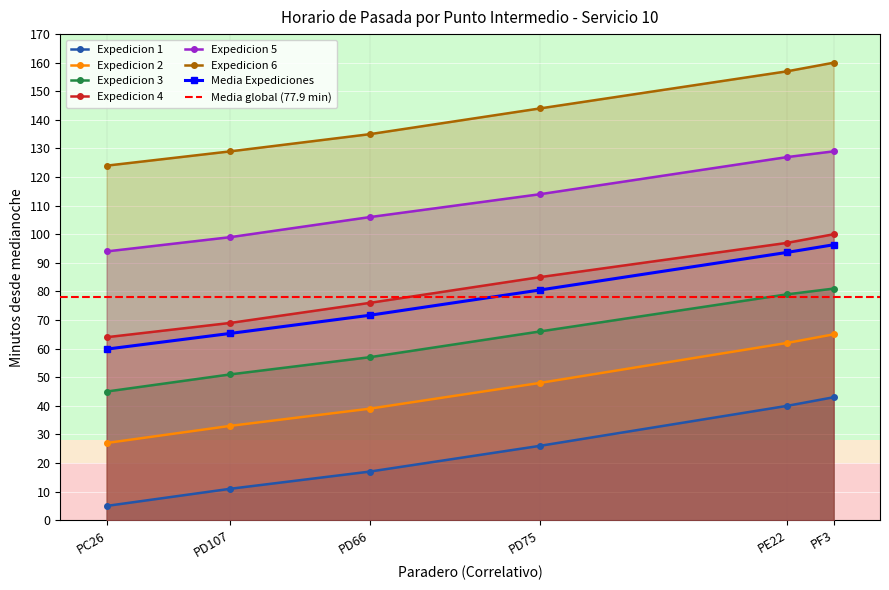

What is the approximate value of Expedicion 4 at PD107, to the nearest 10?

70